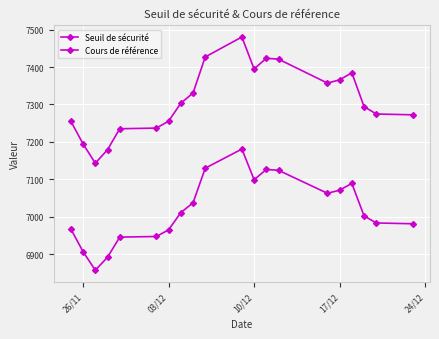

What is the spread (max minus min) of values at 03/12?

290.2